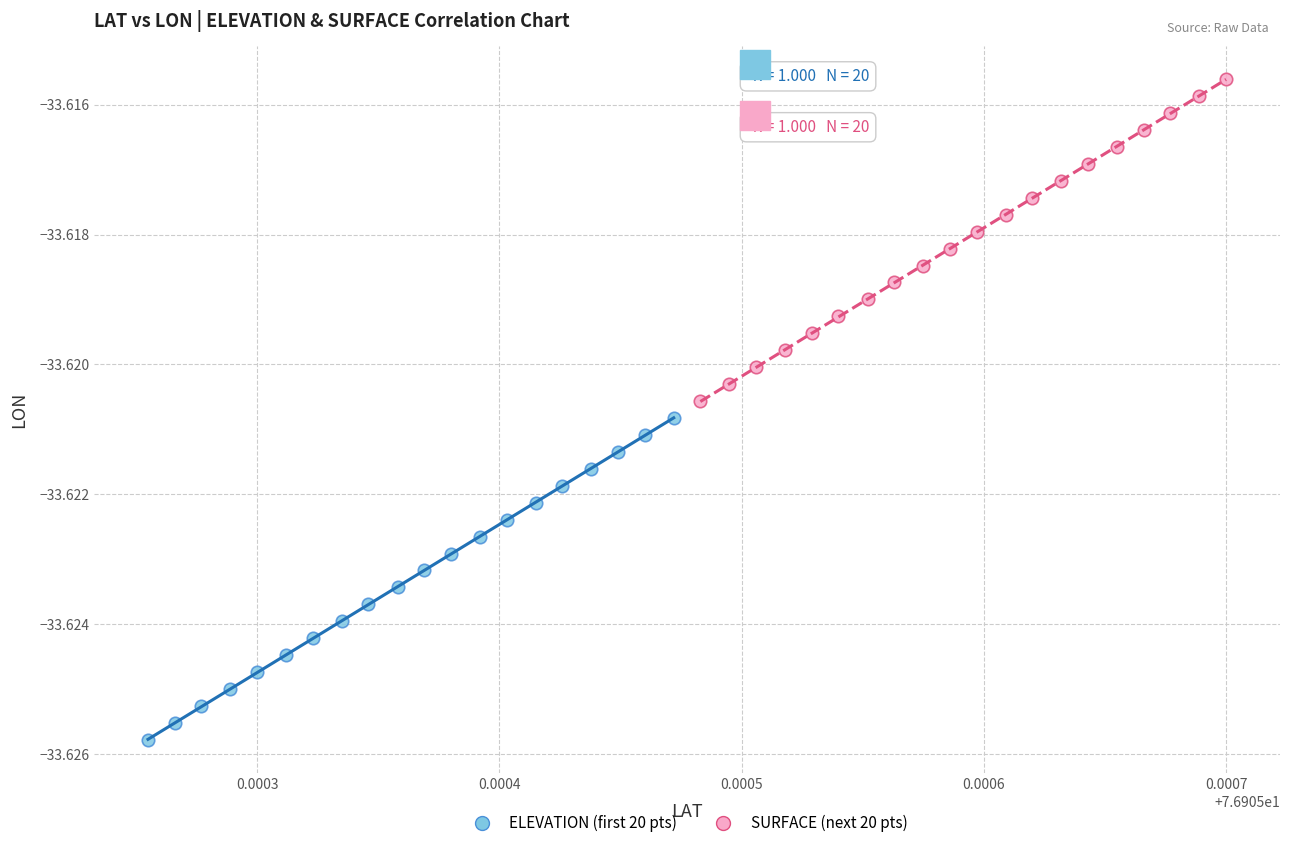

Which series has the largest Y range (max minus min)?

SURFACE (next 20 pts)